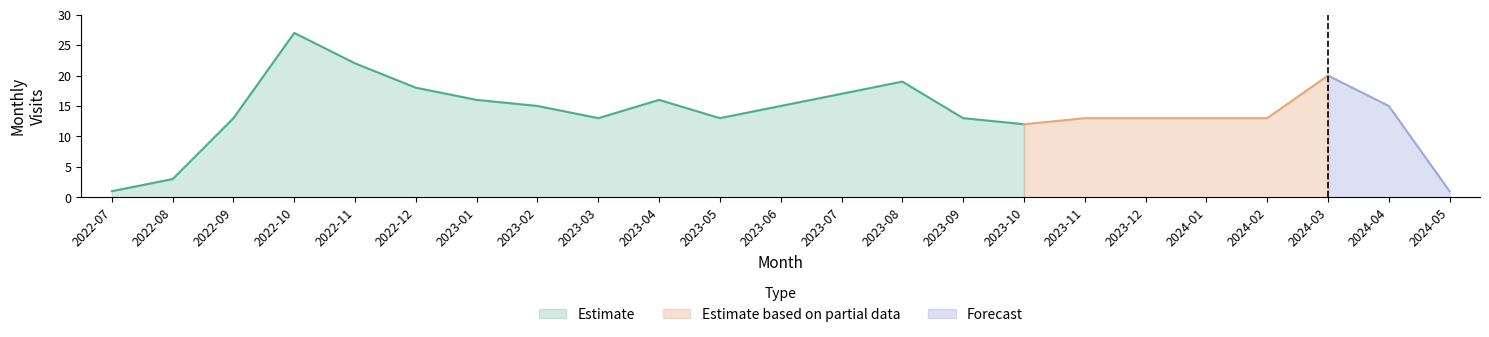

Reading left to right, extract all data points from this chart.

1	3	13	27	22	18	16	15	13	16	13	15	17	19	13	12	13	13	13	13	20	15	1